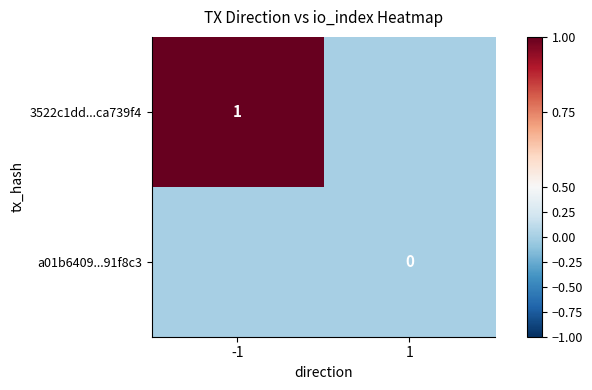

At how many categories does at least one series exceed 0?

1